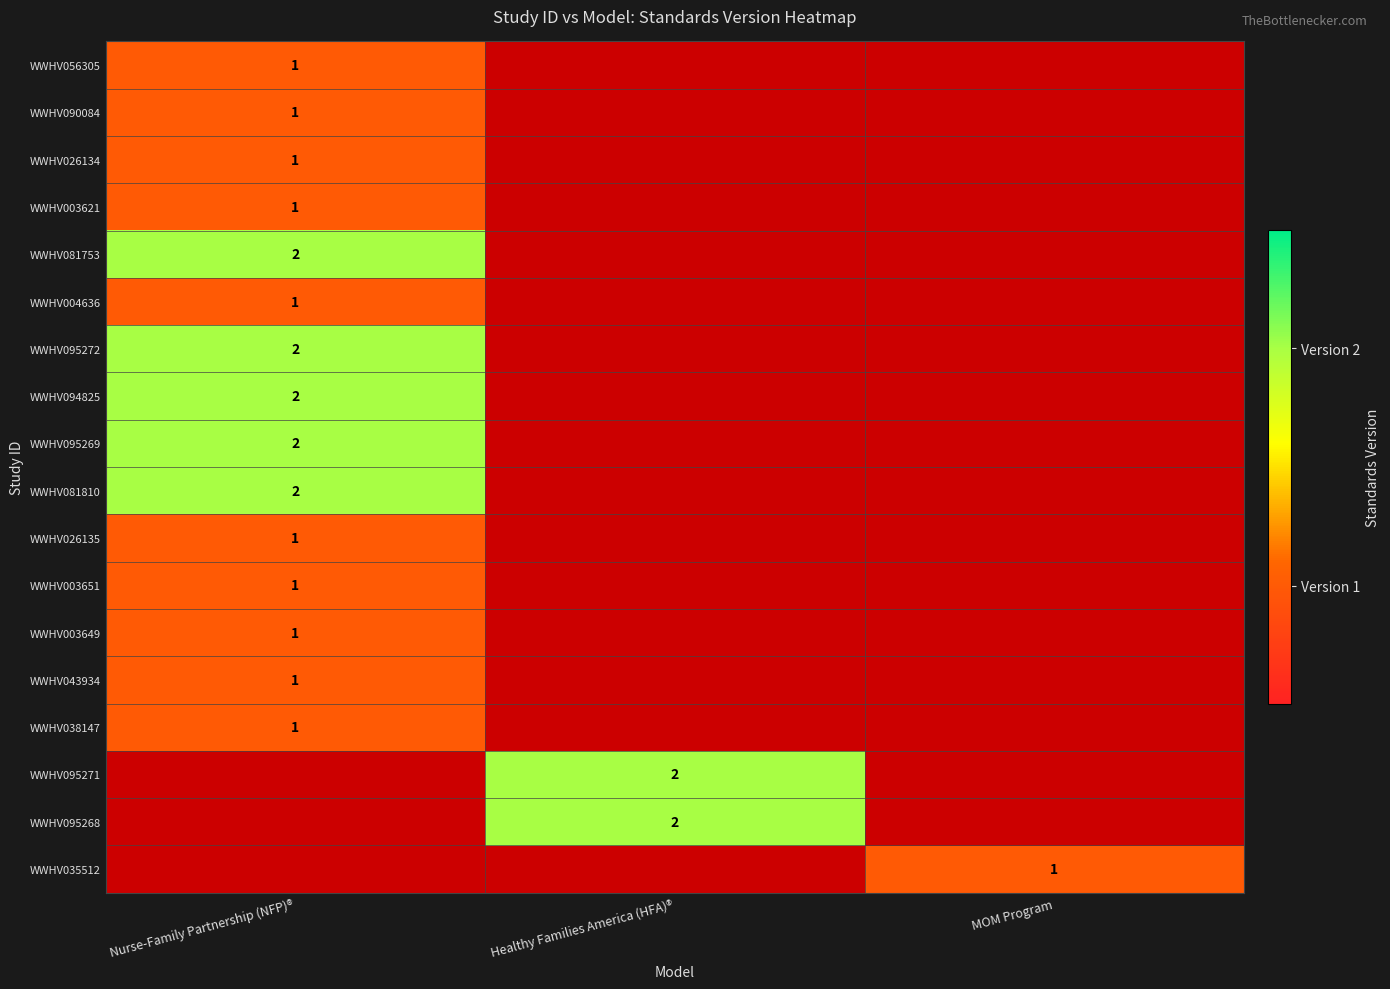

How many distinct data groups are displayed?

18